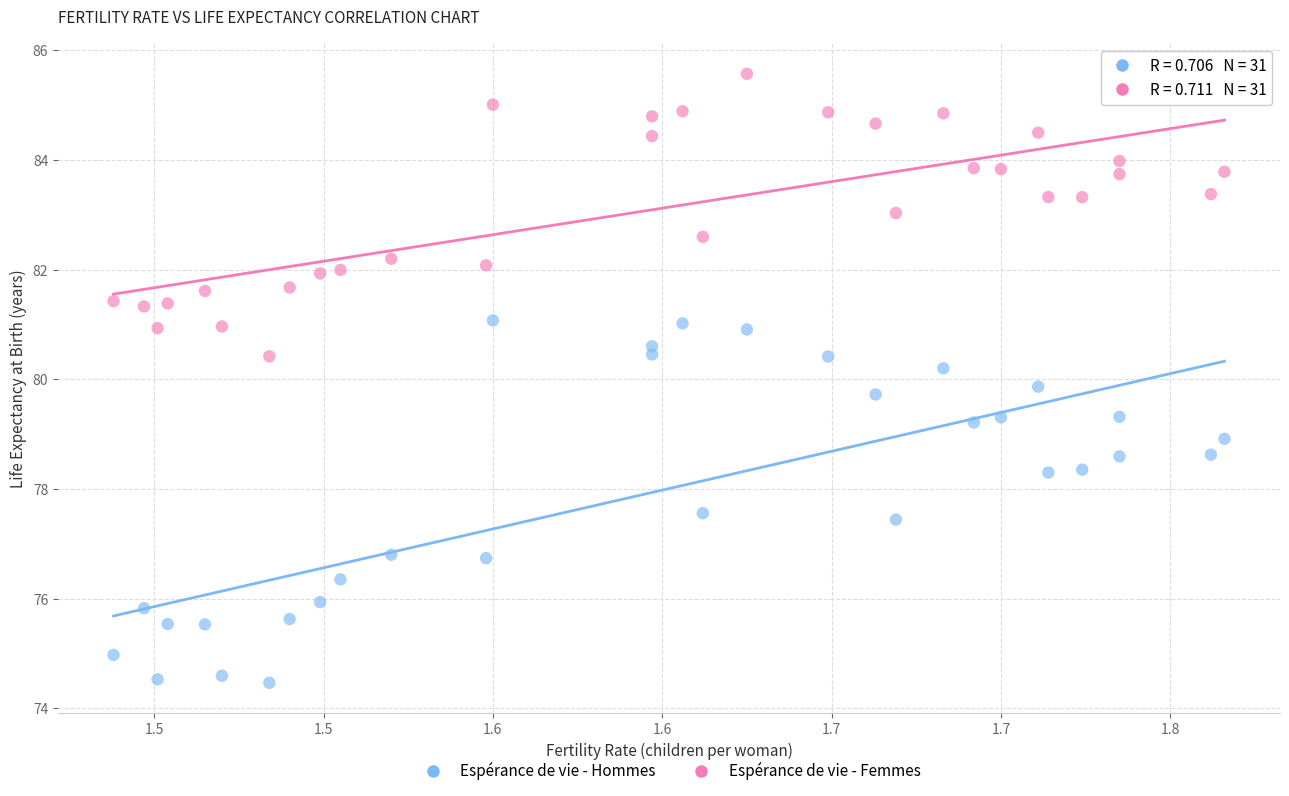

Which series contains the highest Y value?

Espérance de vie - Femmes